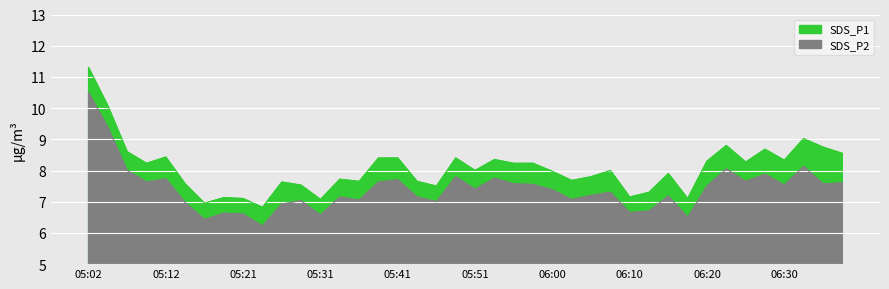

True or false: SDS_P1 and SDS_P2 cross at least once.

False